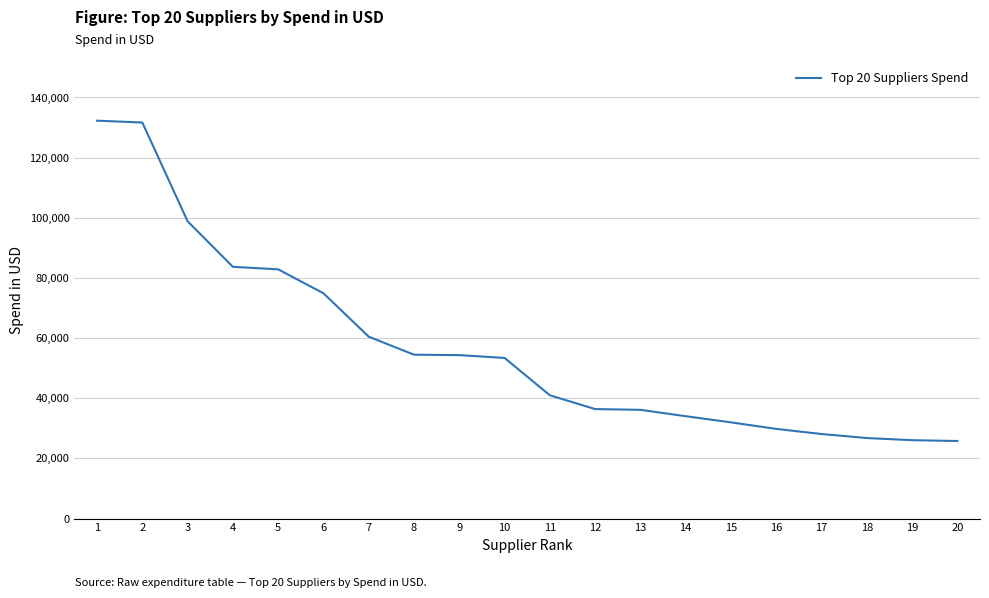

What is the ratio of the value at 17 to the value at 1?

0.2